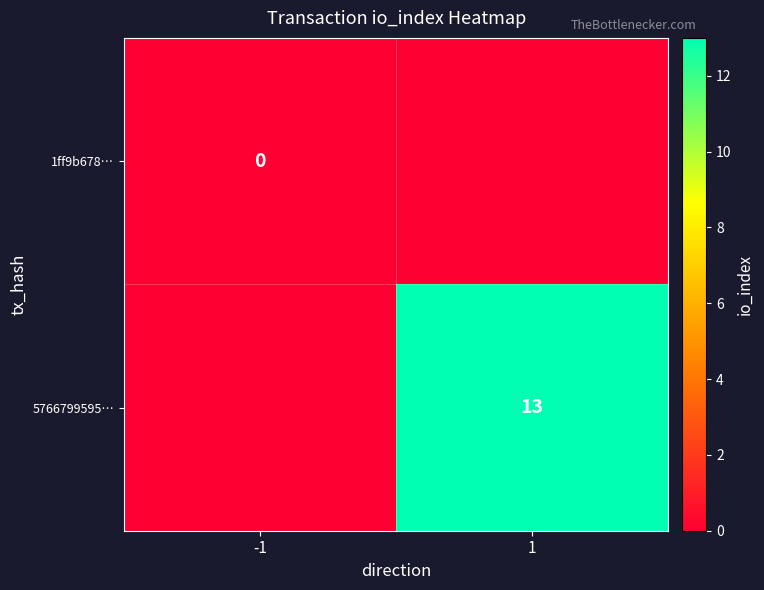

The 5766799595… series shows 13 at 1. True or false?

True